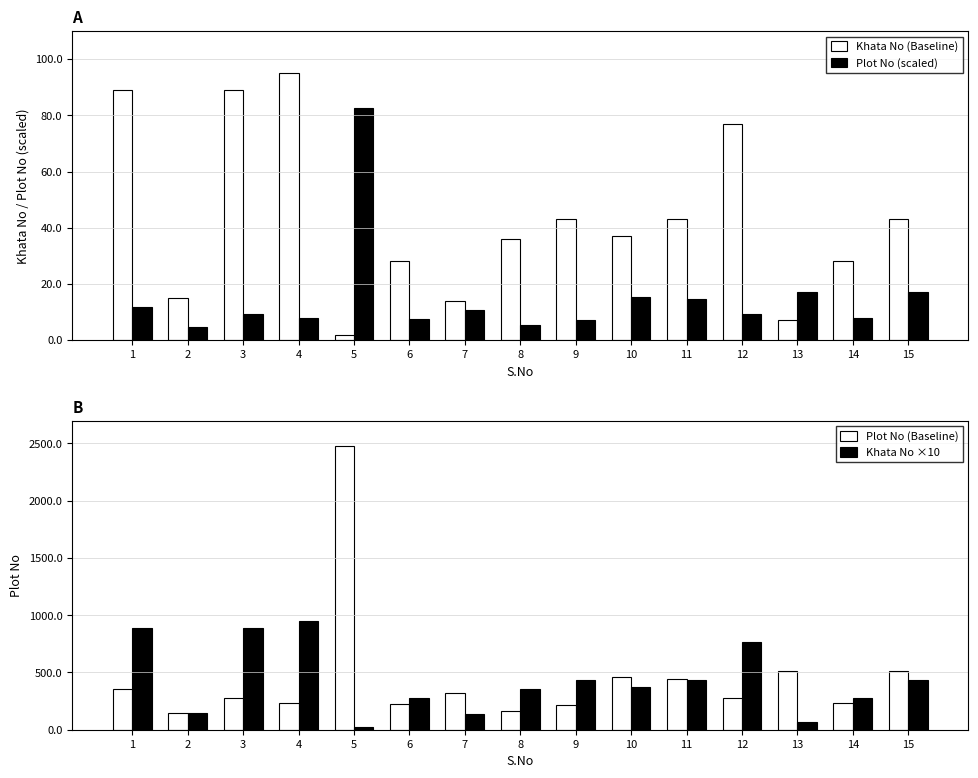

The value of Khata No (Baseline) at 6 is 46.3. True or false?

False